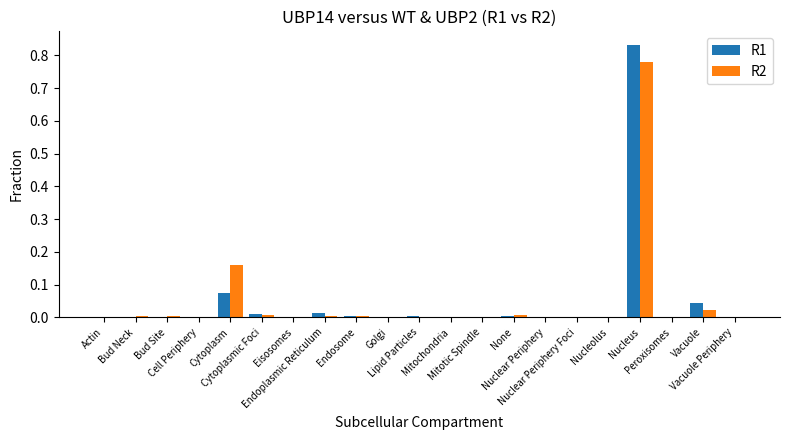

What is the sum of all R1 values?

1.0